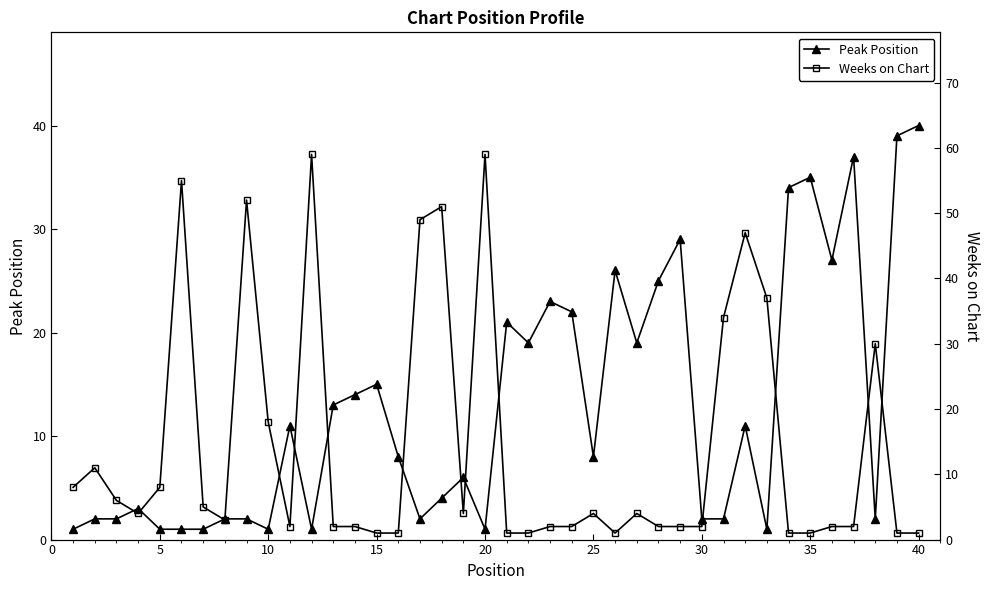

At which label does Peak Position reach its peak?

40